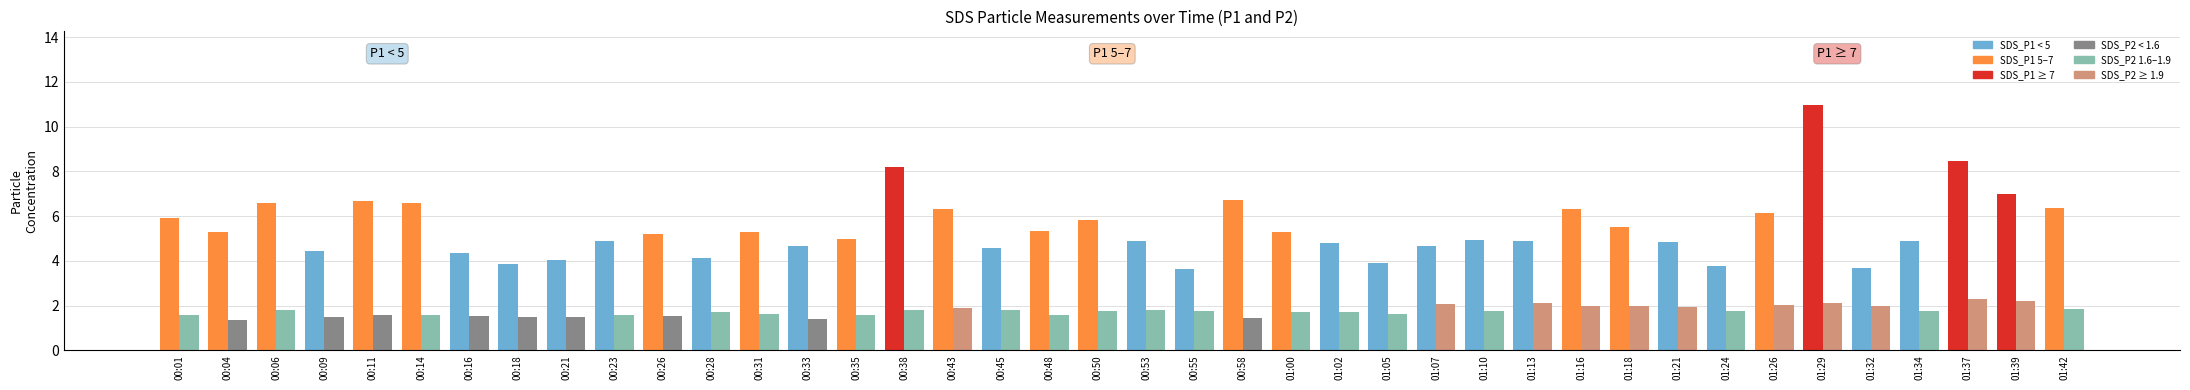

At which category is the sum across all series the highest?

01:29